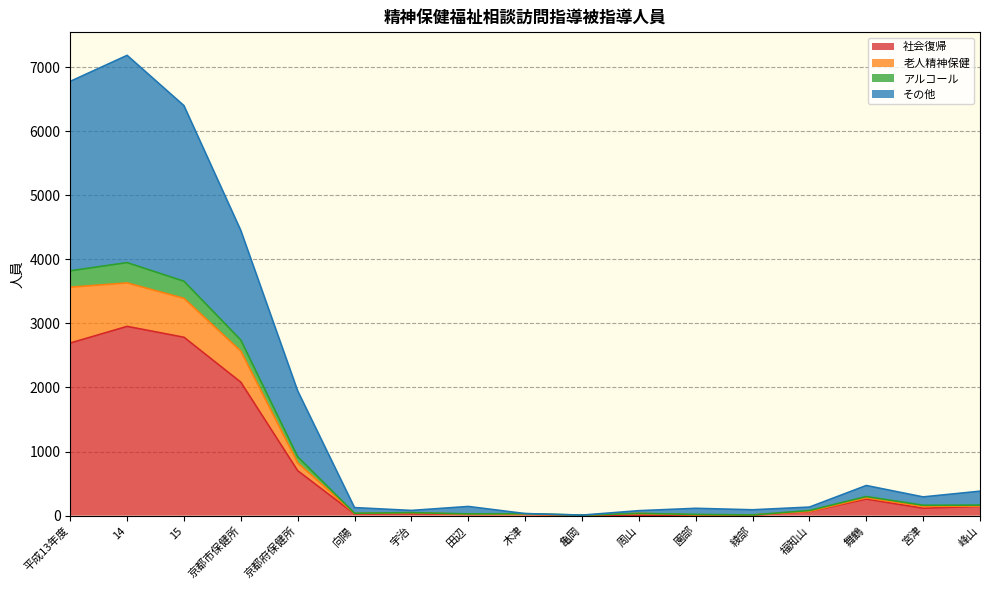

Does the chart have visible grid lines?

Yes